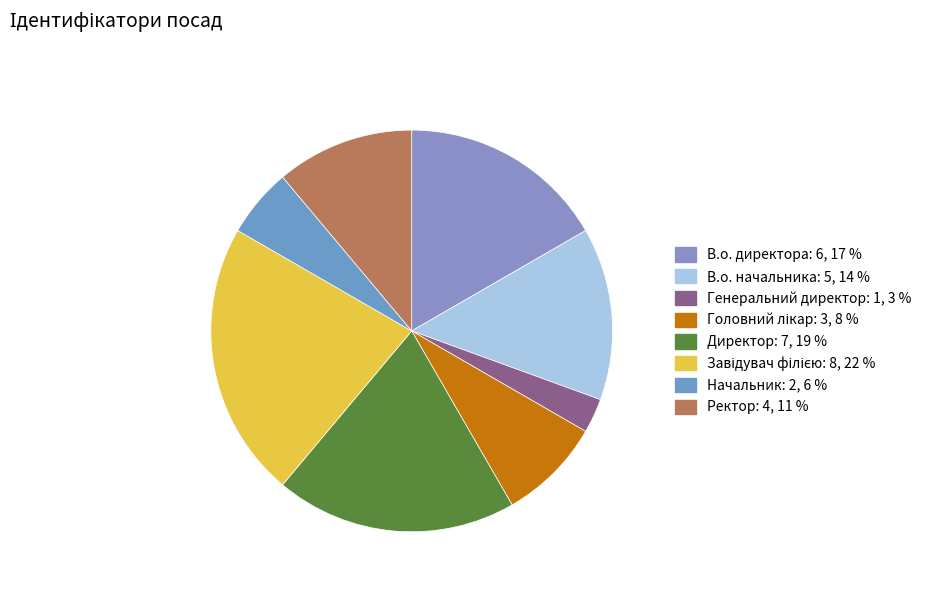

Count the number of slices in the pie.

8